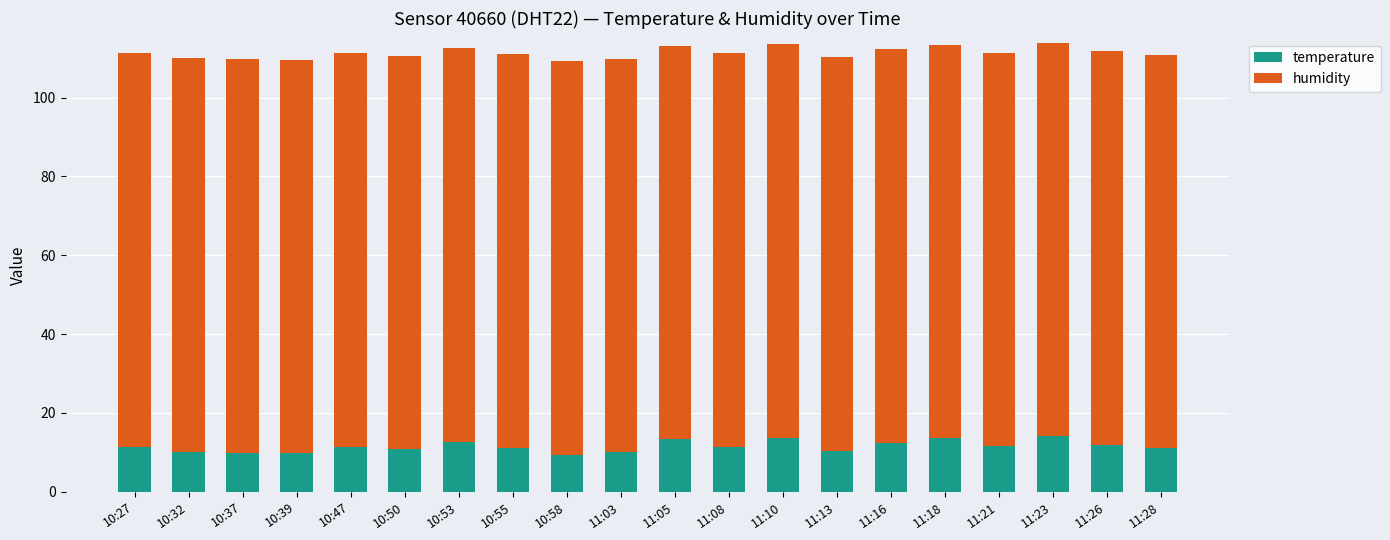

What is the total value across all series at 11:03?

109.9